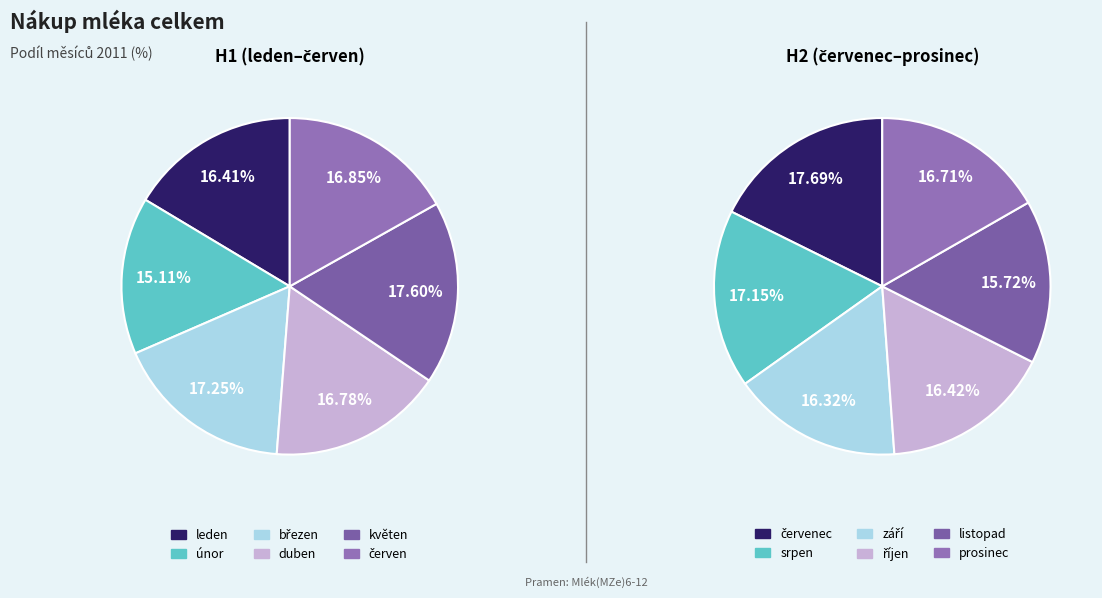

True or false: květen accounts for 14% of the total.

False